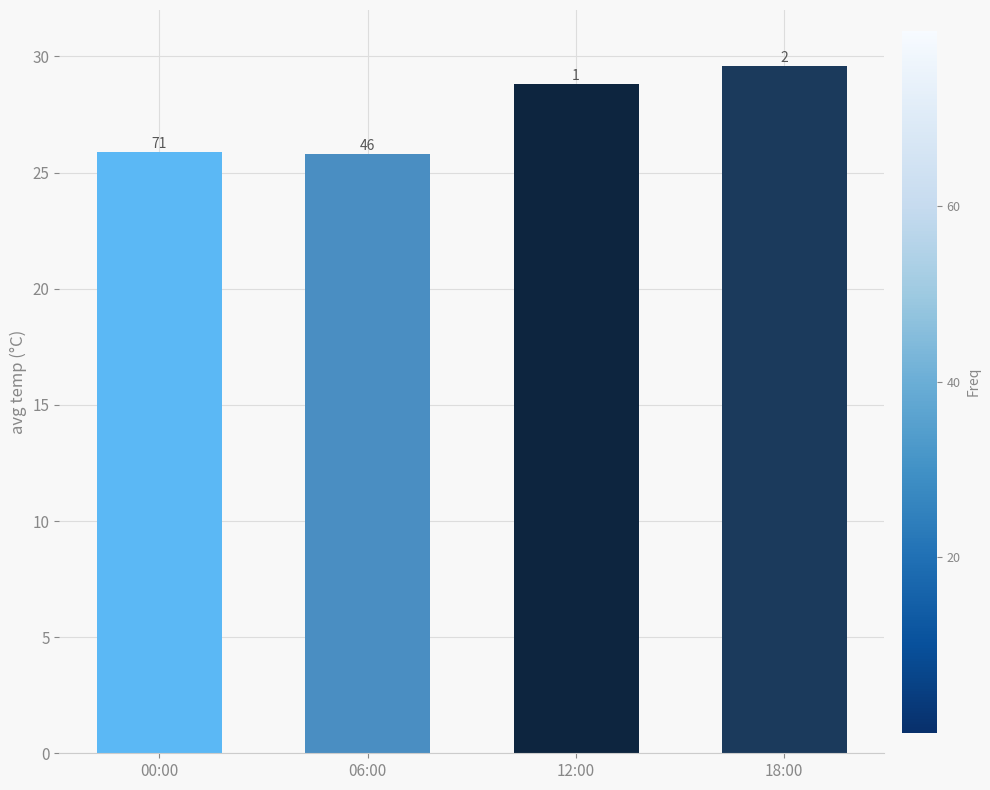

How many bars are there in total?

4